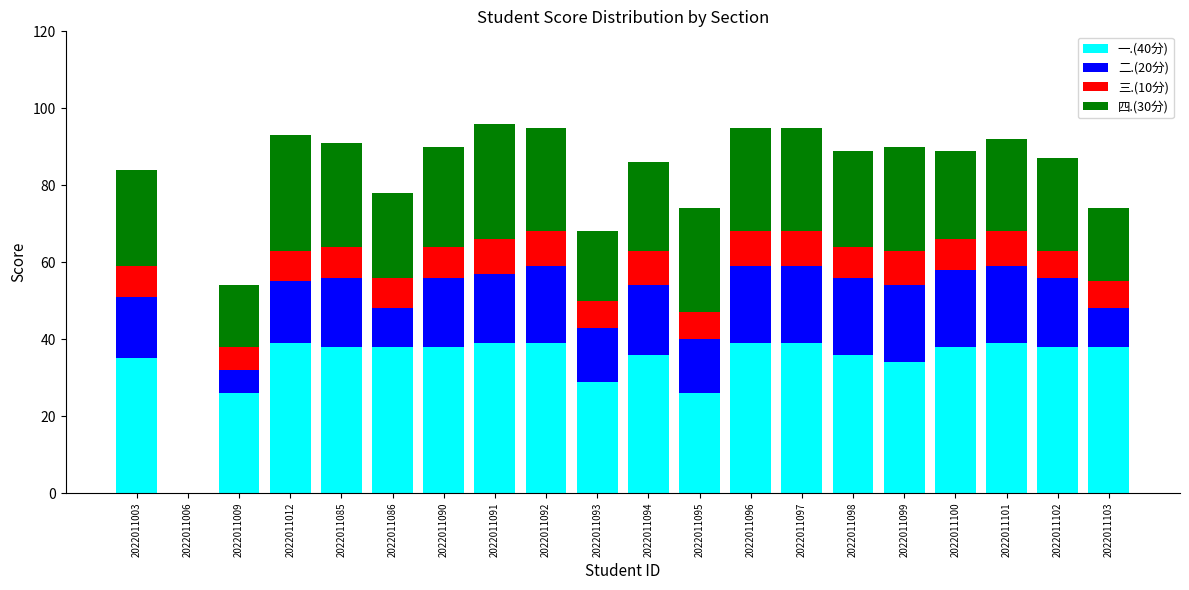

True or false: 一.(40分) has a value of 12 at 2022011097.

False